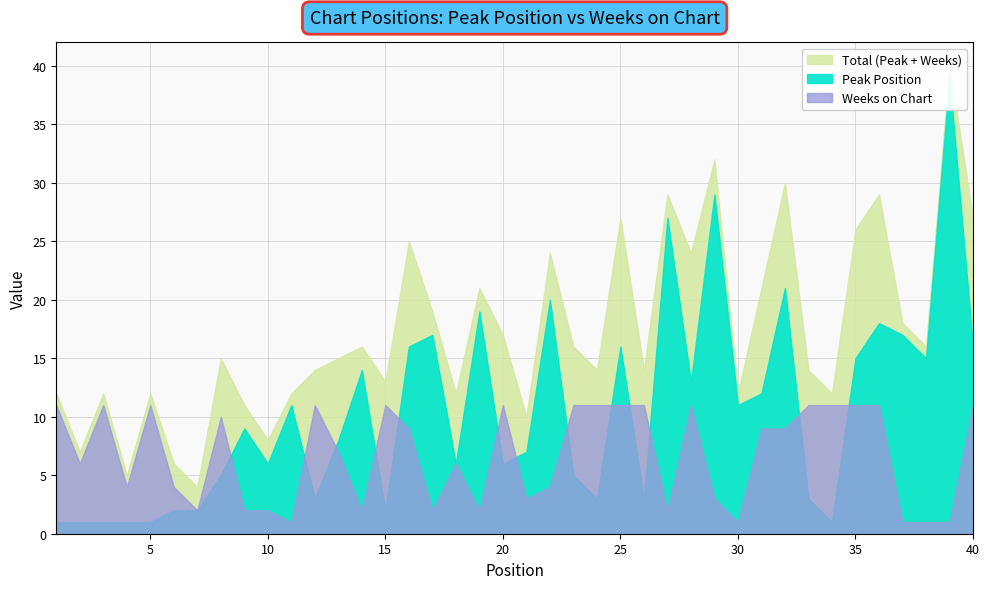

What is the highest value of the Peak Position series?

39